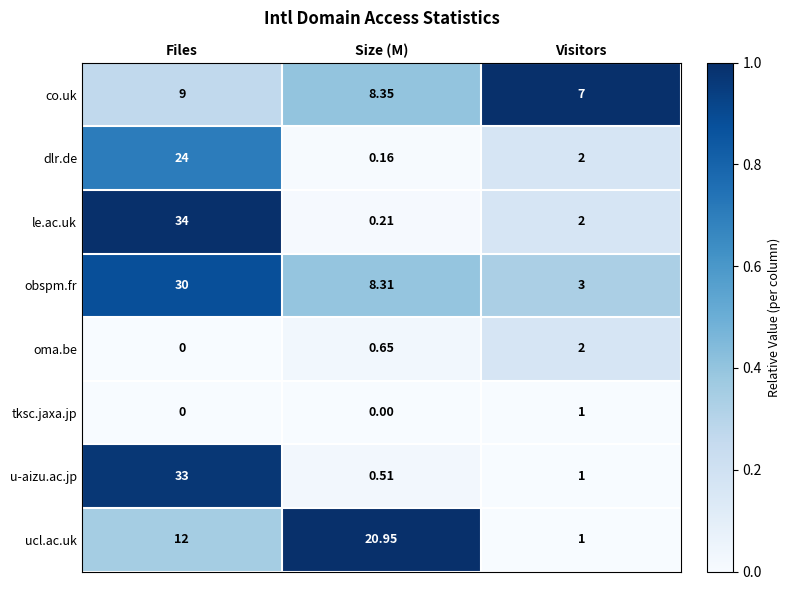

Which series has the largest range (max minus min)?

le.ac.uk